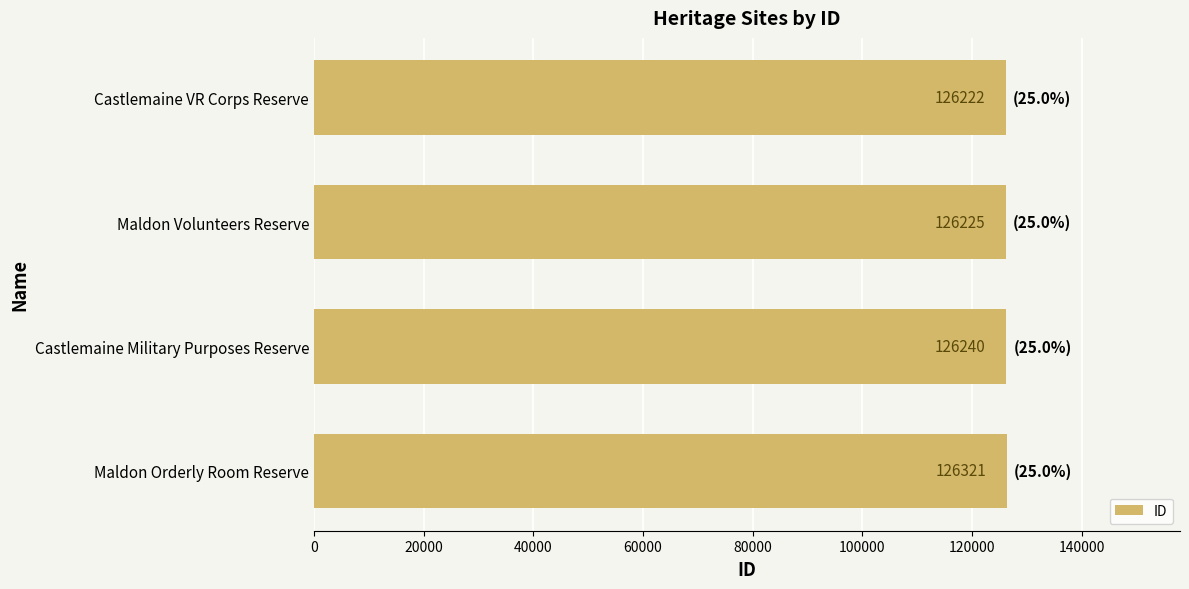

Rank the categories by value from highest to lowest.

Maldon Orderly Room Reserve, Castlemaine Military Purposes Reserve, Maldon Volunteers Reserve, Castlemaine VR Corps Reserve